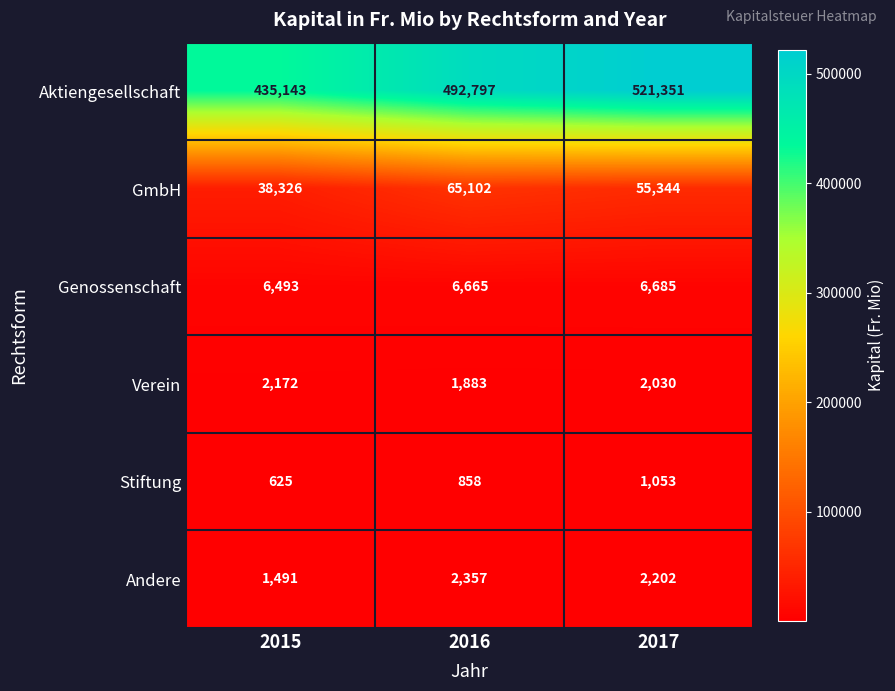

What is the sum of the Stiftung values at 2017 and 2015?

1678